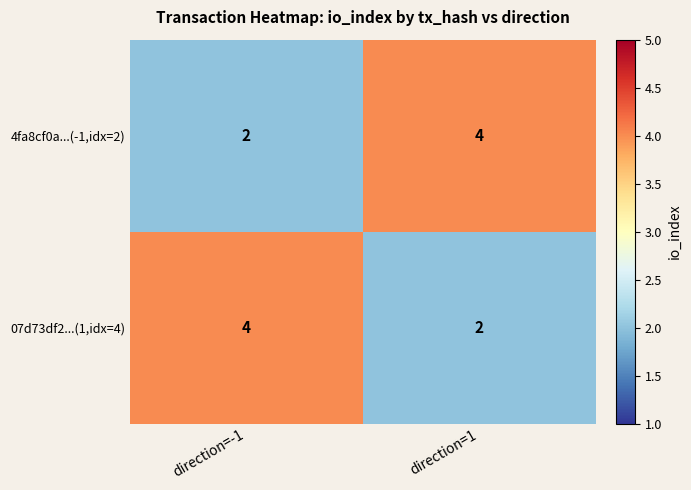

Reading right to left, extract all data points from this chart.

4fa8cf0a...(-1,idx=2): 4	2
07d73df2...(1,idx=4): 2	4